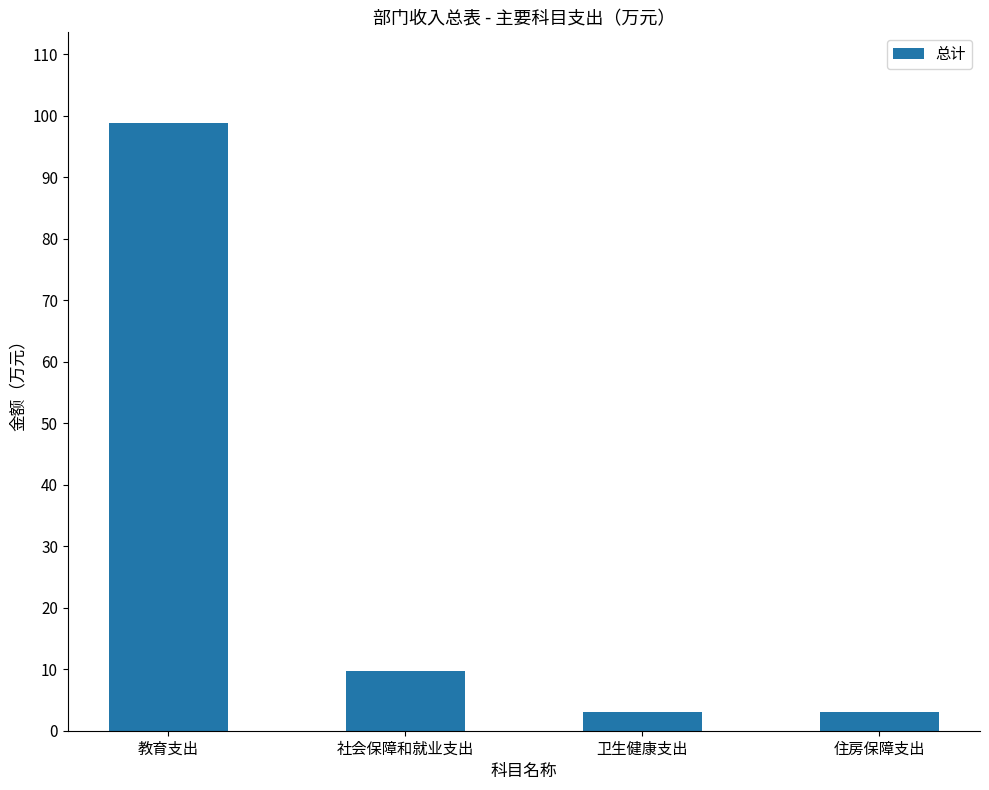

Where does the data first go above 9?

教育支出